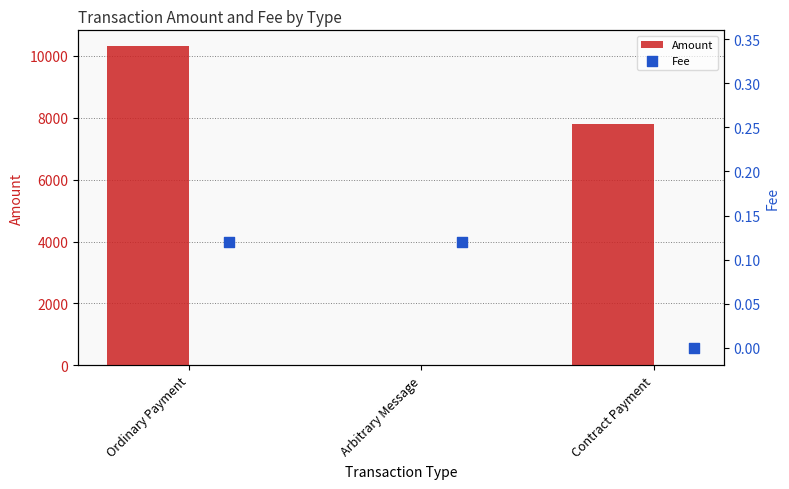

What is the approximate value of Amount at Ordinary Payment?

10304.4